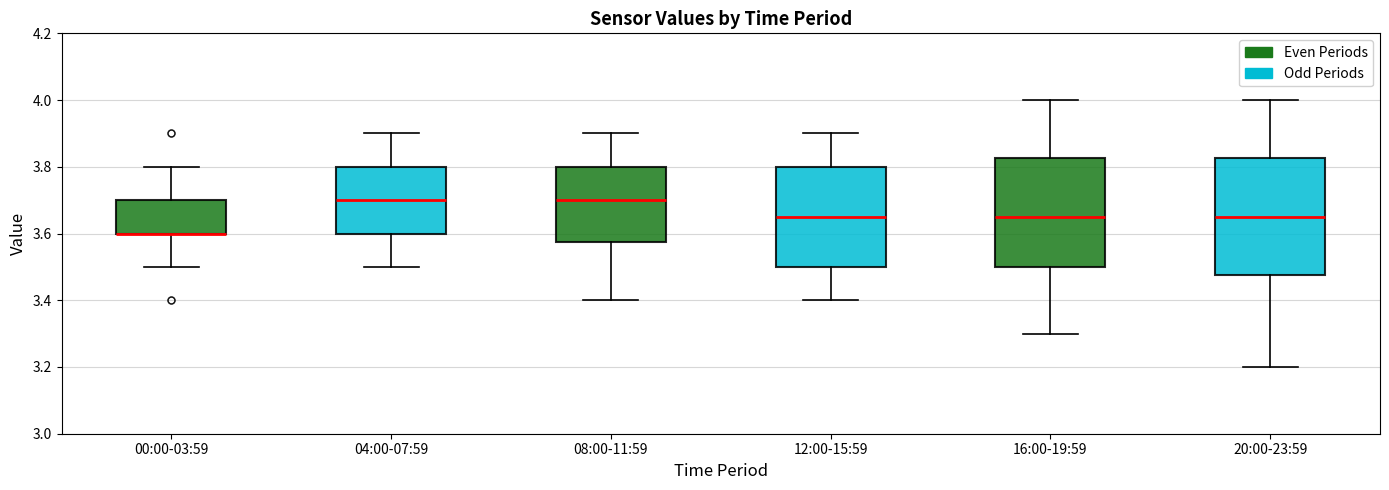

Reading left to right, transcribe this box plot: for each box, give where its median line is, the range the box spans, and where its two whiskers end, as read against the y-axis. The values are not printed on the chart, so give them approximately, as read against the axis.

00:00-03:59: median 3.60 (drawn on the box's lower edge), box 3.60 to 3.70, whiskers 3.50 to 3.80
04:00-07:59: median 3.70, box 3.60 to 3.80, whiskers 3.50 to 3.90
08:00-11:59: median 3.70, box 3.58 to 3.80, whiskers 3.40 to 3.90
12:00-15:59: median 3.66, box 3.50 to 3.80, whiskers 3.40 to 3.90
16:00-19:59: median 3.66, box 3.50 to 3.82, whiskers 3.30 to 4.00
20:00-23:59: median 3.66, box 3.48 to 3.82, whiskers 3.20 to 4.00